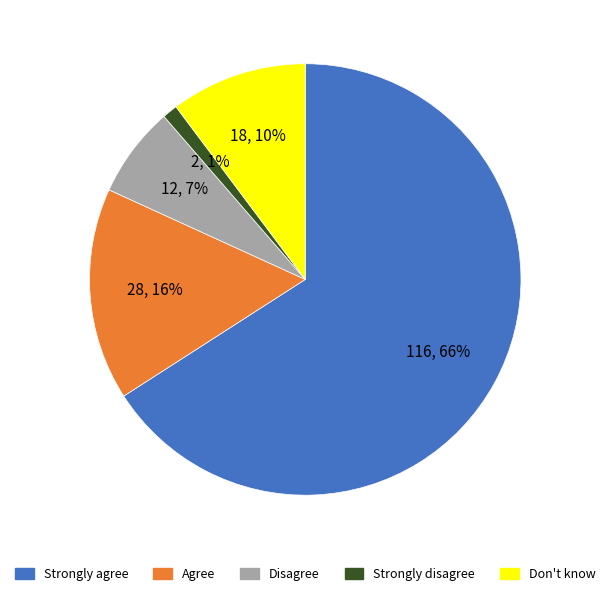

Between Strongly disagree and Don't know, which is larger?

Don't know